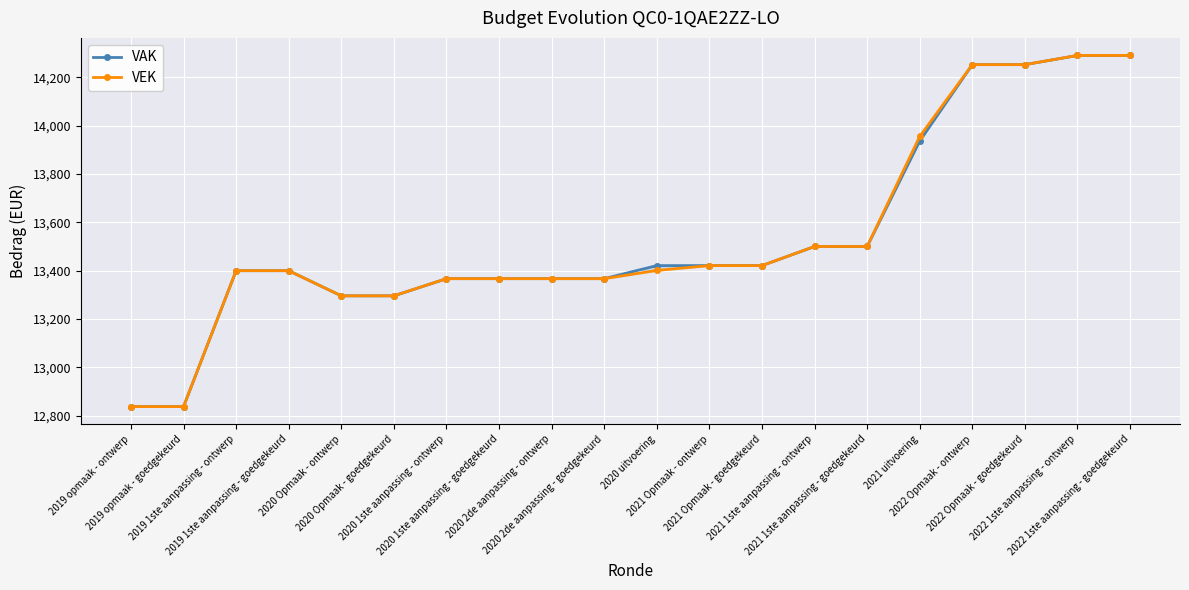

What is the sum of the VEK values at 2022 Opmaak - goedgekeurd and 2019 1ste aanpassing - ontwerp?

27652